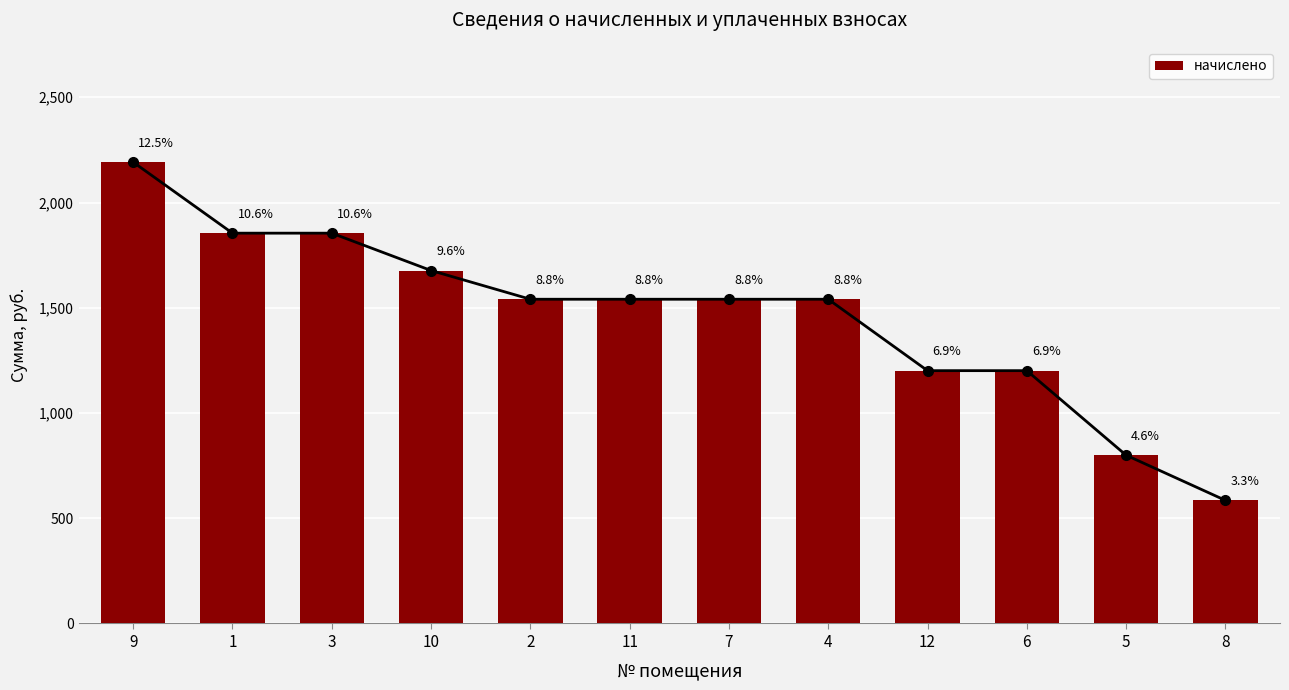

What is the label of the 4th bar from the right?

12